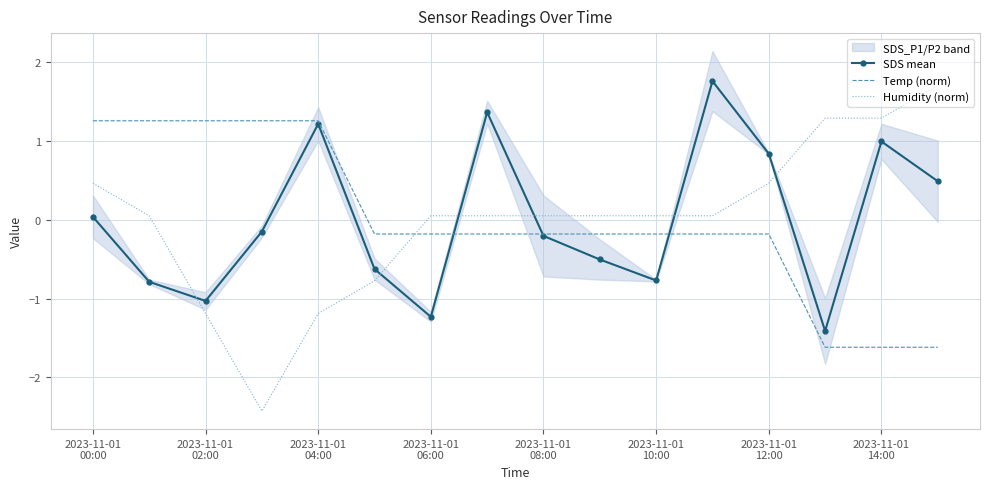

Which series ends up on top after the final intersection of SDS mean and Humidity (norm)?

Humidity (norm)